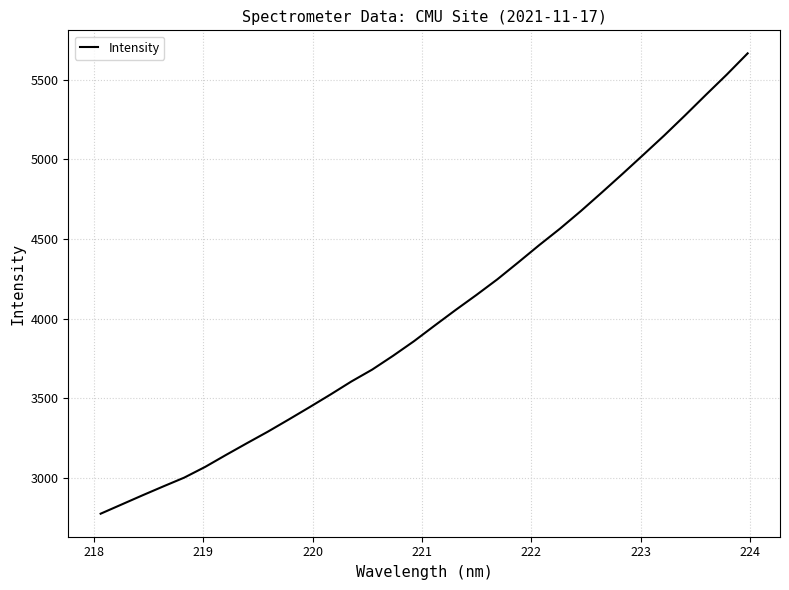

What is the maximum value shown in the chart?

5664.3